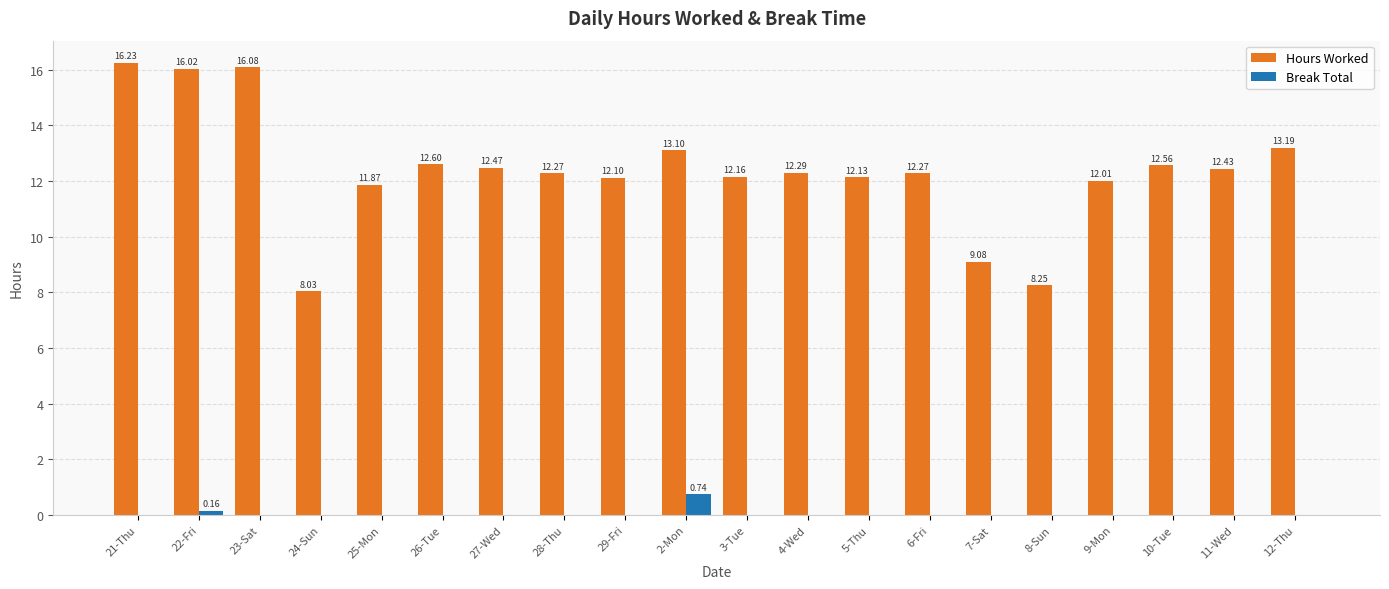

What is the maximum value shown in the chart?

16.2